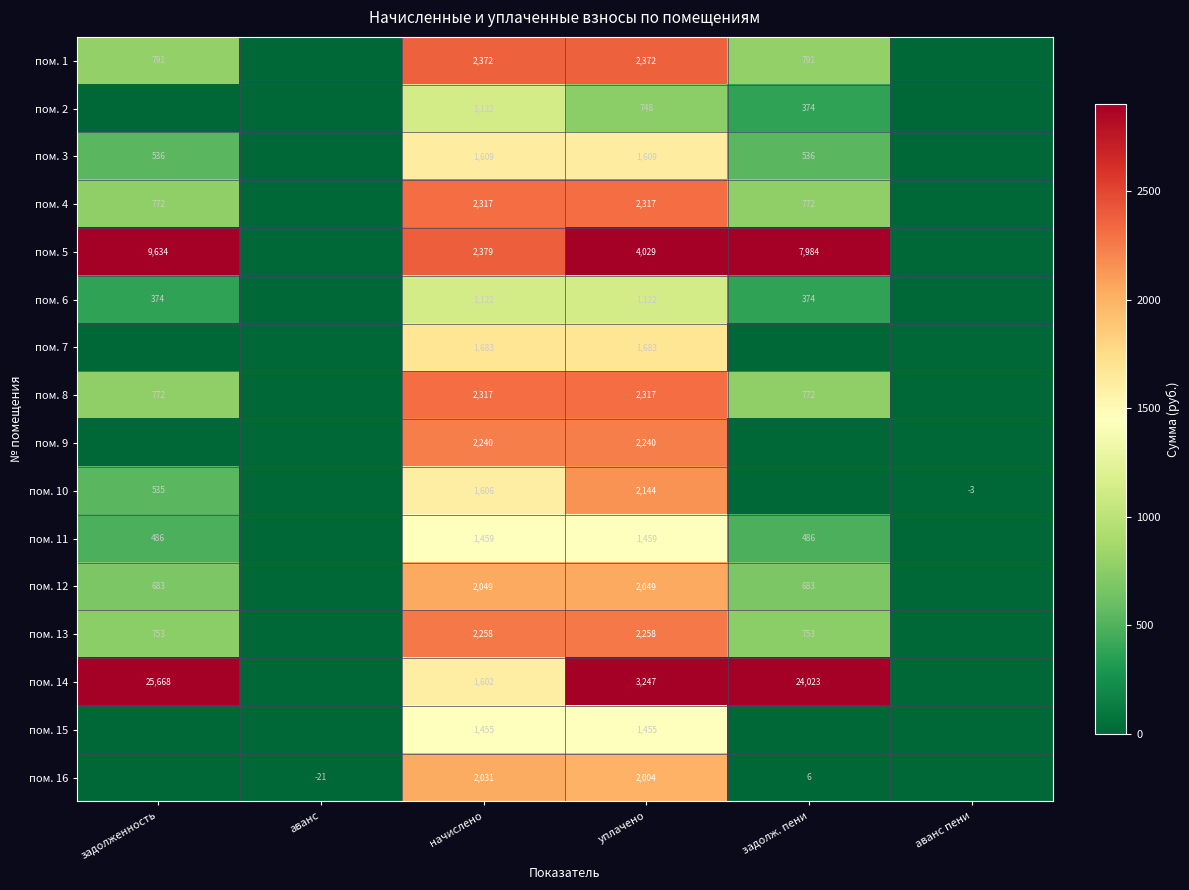

What is the total value across all series at аванс?

-20.9